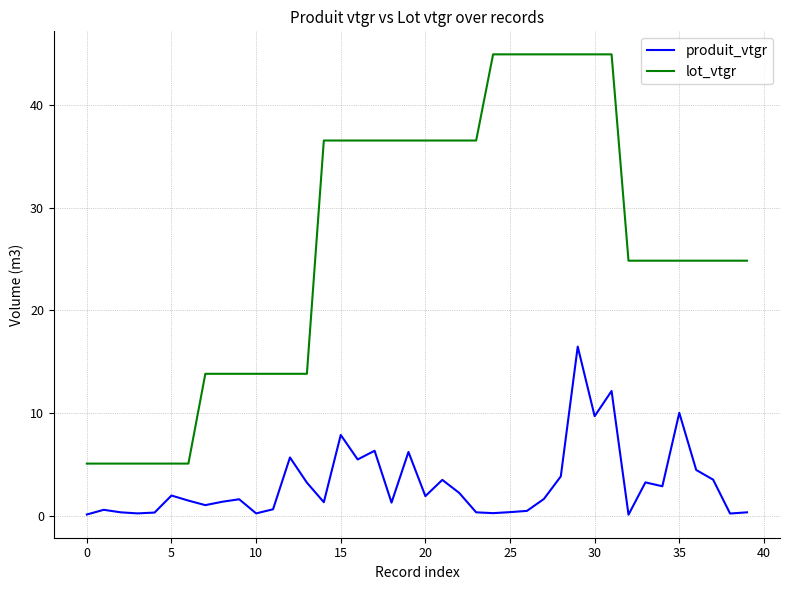

True or false: lot_vtgr and produit_vtgr cross at least once.

False